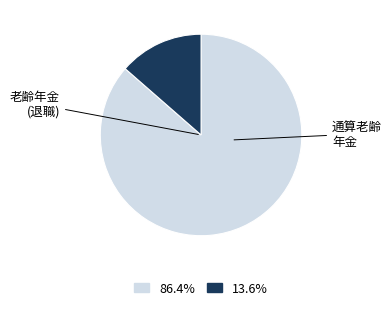

Does any single category account for the majority?

Yes